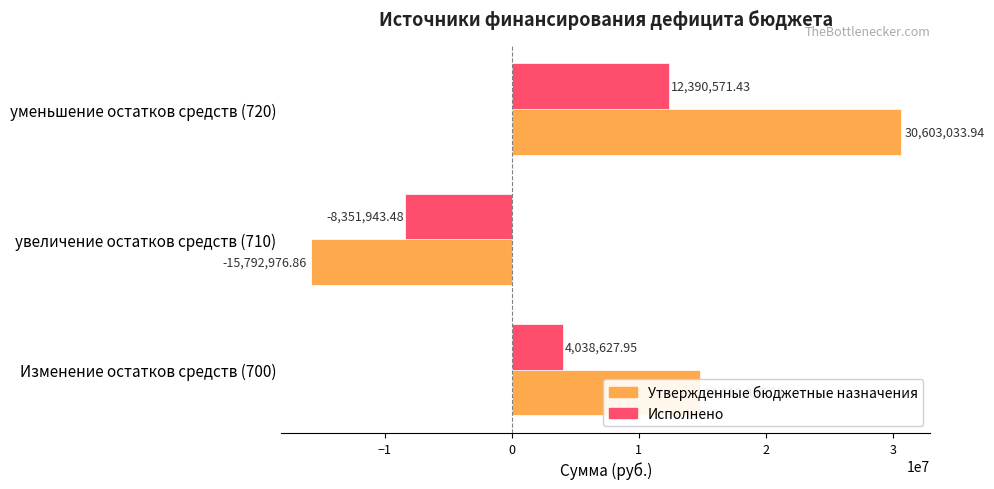

Rank the categories by Утвержденные бюджетные назначения value from lowest to highest.

увеличение остатков средств (710), Изменение остатков средств (700), уменьшение остатков средств (720)